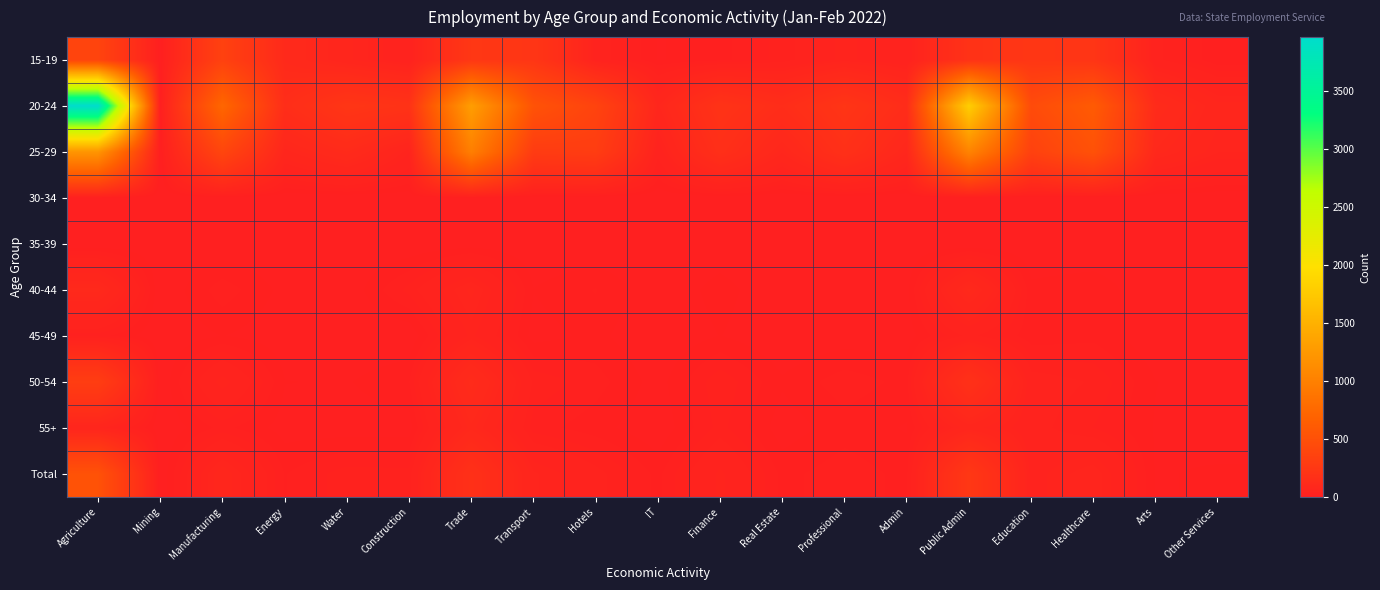

What is the total value across all series at Hotels?

803